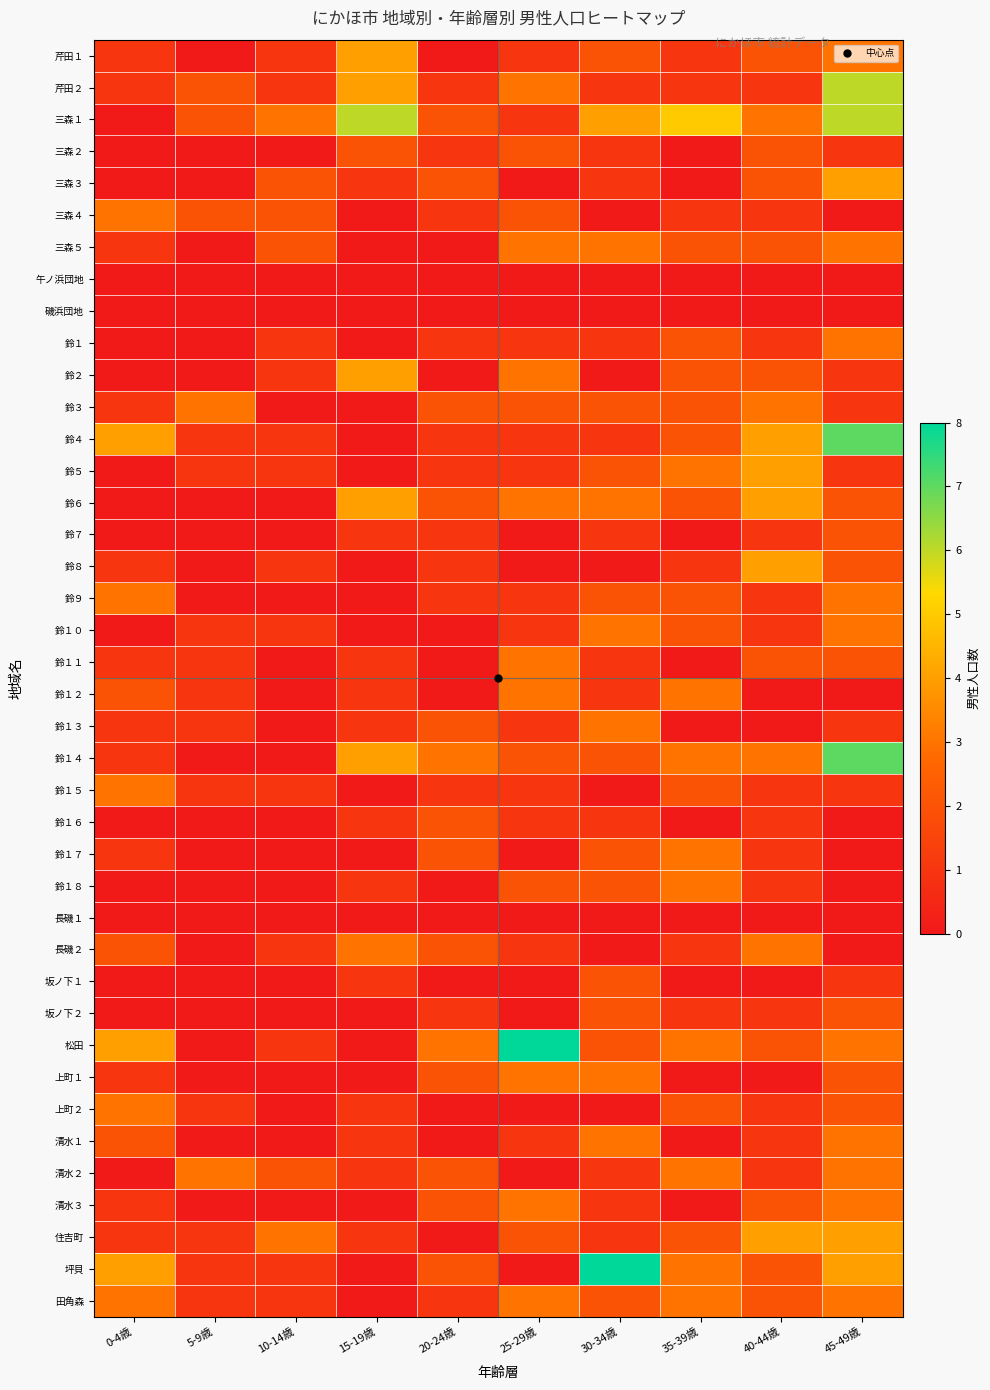

Reading left to right, extract all data points from this chart.

芹田１: 0-4歳=1	5-9歳=0	10-14歳=1	15-19歳=4	20-24歳=0	25-29歳=1	30-34歳=2	35-39歳=1	40-44歳=2	45-49歳=3
芹田２: 0-4歳=1	5-9歳=2	10-14歳=1	15-19歳=4	20-24歳=1	25-29歳=3	30-34歳=1	35-39歳=1	40-44歳=1	45-49歳=6
三森１: 0-4歳=0	5-9歳=2	10-14歳=3	15-19歳=6	20-24歳=2	25-29歳=1	30-34歳=4	35-39歳=5	40-44歳=3	45-49歳=6
三森２: 0-4歳=0	5-9歳=0	10-14歳=0	15-19歳=2	20-24歳=1	25-29歳=2	30-34歳=1	35-39歳=0	40-44歳=2	45-49歳=1
三森３: 0-4歳=0	5-9歳=0	10-14歳=2	15-19歳=1	20-24歳=2	25-29歳=0	30-34歳=1	35-39歳=0	40-44歳=2	45-49歳=4
三森４: 0-4歳=3	5-9歳=2	10-14歳=2	15-19歳=0	20-24歳=1	25-29歳=2	30-34歳=0	35-39歳=1	40-44歳=1	45-49歳=0
三森５: 0-4歳=1	5-9歳=0	10-14歳=2	15-19歳=0	20-24歳=0	25-29歳=3	30-34歳=3	35-39歳=2	40-44歳=2	45-49歳=3
午ノ浜団地: 0-4歳=0	5-9歳=0	10-14歳=0	15-19歳=0	20-24歳=0	25-29歳=0	30-34歳=0	35-39歳=0	40-44歳=0	45-49歳=0
磯浜団地: 0-4歳=0	5-9歳=0	10-14歳=0	15-19歳=0	20-24歳=0	25-29歳=0	30-34歳=0	35-39歳=0	40-44歳=0	45-49歳=0
鈴１: 0-4歳=0	5-9歳=0	10-14歳=1	15-19歳=0	20-24歳=1	25-29歳=1	30-34歳=1	35-39歳=2	40-44歳=1	45-49歳=3
鈴２: 0-4歳=0	5-9歳=0	10-14歳=1	15-19歳=4	20-24歳=0	25-29歳=3	30-34歳=0	35-39歳=2	40-44歳=2	45-49歳=1
鈴３: 0-4歳=1	5-9歳=3	10-14歳=0	15-19歳=0	20-24歳=2	25-29歳=2	30-34歳=2	35-39歳=2	40-44歳=3	45-49歳=1
鈴４: 0-4歳=4	5-9歳=1	10-14歳=1	15-19歳=0	20-24歳=1	25-29歳=1	30-34歳=1	35-39歳=2	40-44歳=4	45-49歳=7
鈴５: 0-4歳=0	5-9歳=1	10-14歳=1	15-19歳=0	20-24歳=1	25-29歳=1	30-34歳=2	35-39歳=3	40-44歳=4	45-49歳=1
鈴６: 0-4歳=0	5-9歳=0	10-14歳=0	15-19歳=4	20-24歳=2	25-29歳=3	30-34歳=3	35-39歳=2	40-44歳=4	45-49歳=2
鈴７: 0-4歳=0	5-9歳=0	10-14歳=0	15-19歳=1	20-24歳=1	25-29歳=0	30-34歳=1	35-39歳=0	40-44歳=1	45-49歳=2
鈴８: 0-4歳=1	5-9歳=0	10-14歳=1	15-19歳=0	20-24歳=1	25-29歳=0	30-34歳=0	35-39歳=1	40-44歳=4	45-49歳=2
鈴９: 0-4歳=3	5-9歳=0	10-14歳=0	15-19歳=0	20-24歳=1	25-29歳=1	30-34歳=2	35-39歳=2	40-44歳=1	45-49歳=3
鈴１０: 0-4歳=0	5-9歳=1	10-14歳=1	15-19歳=0	20-24歳=0	25-29歳=1	30-34歳=3	35-39歳=2	40-44歳=1	45-49歳=3
鈴１１: 0-4歳=1	5-9歳=1	10-14歳=0	15-19歳=1	20-24歳=0	25-29歳=3	30-34歳=1	35-39歳=0	40-44歳=2	45-49歳=2
鈴１２: 0-4歳=2	5-9歳=1	10-14歳=0	15-19歳=1	20-24歳=0	25-29歳=3	30-34歳=1	35-39歳=3	40-44歳=0	45-49歳=0
鈴１３: 0-4歳=1	5-9歳=1	10-14歳=0	15-19歳=1	20-24歳=2	25-29歳=1	30-34歳=3	35-39歳=0	40-44歳=0	45-49歳=1
鈴１４: 0-4歳=1	5-9歳=0	10-14歳=0	15-19歳=4	20-24歳=3	25-29歳=2	30-34歳=2	35-39歳=3	40-44歳=3	45-49歳=7
鈴１５: 0-4歳=3	5-9歳=1	10-14歳=1	15-19歳=0	20-24歳=1	25-29歳=1	30-34歳=0	35-39歳=2	40-44歳=1	45-49歳=1
鈴１６: 0-4歳=0	5-9歳=0	10-14歳=0	15-19歳=1	20-24歳=2	25-29歳=1	30-34歳=1	35-39歳=0	40-44歳=1	45-49歳=0
鈴１７: 0-4歳=1	5-9歳=0	10-14歳=0	15-19歳=0	20-24歳=2	25-29歳=0	30-34歳=2	35-39歳=3	40-44歳=1	45-49歳=0
鈴１８: 0-4歳=0	5-9歳=0	10-14歳=0	15-19歳=1	20-24歳=0	25-29歳=2	30-34歳=2	35-39歳=3	40-44歳=1	45-49歳=0
長磯１: 0-4歳=0	5-9歳=0	10-14歳=0	15-19歳=0	20-24歳=0	25-29歳=0	30-34歳=0	35-39歳=0	40-44歳=0	45-49歳=0
長磯２: 0-4歳=2	5-9歳=0	10-14歳=1	15-19歳=3	20-24歳=2	25-29歳=1	30-34歳=0	35-39歳=1	40-44歳=3	45-49歳=0
坂ノ下１: 0-4歳=0	5-9歳=0	10-14歳=0	15-19歳=1	20-24歳=0	25-29歳=0	30-34歳=2	35-39歳=0	40-44歳=0	45-49歳=1
坂ノ下２: 0-4歳=0	5-9歳=0	10-14歳=0	15-19歳=0	20-24歳=1	25-29歳=0	30-34歳=2	35-39歳=1	40-44歳=1	45-49歳=2
松田: 0-4歳=4	5-9歳=0	10-14歳=1	15-19歳=0	20-24歳=3	25-29歳=8	30-34歳=2	35-39歳=3	40-44歳=2	45-49歳=3
上町１: 0-4歳=1	5-9歳=0	10-14歳=0	15-19歳=0	20-24歳=2	25-29歳=3	30-34歳=3	35-39歳=0	40-44歳=0	45-49歳=2
上町２: 0-4歳=3	5-9歳=1	10-14歳=0	15-19歳=1	20-24歳=0	25-29歳=0	30-34歳=0	35-39歳=2	40-44歳=1	45-49歳=2
清水１: 0-4歳=2	5-9歳=0	10-14歳=0	15-19歳=1	20-24歳=0	25-29歳=1	30-34歳=3	35-39歳=0	40-44歳=1	45-49歳=3
清水２: 0-4歳=0	5-9歳=3	10-14歳=2	15-19歳=1	20-24歳=2	25-29歳=0	30-34歳=1	35-39歳=3	40-44歳=1	45-49歳=3
清水３: 0-4歳=1	5-9歳=0	10-14歳=0	15-19歳=0	20-24歳=2	25-29歳=3	30-34歳=1	35-39歳=0	40-44歳=2	45-49歳=3
住吉町: 0-4歳=1	5-9歳=1	10-14歳=3	15-19歳=1	20-24歳=0	25-29歳=2	30-34歳=1	35-39歳=2	40-44歳=4	45-49歳=4
坪貝: 0-4歳=4	5-9歳=1	10-14歳=1	15-19歳=0	20-24歳=2	25-29歳=0	30-34歳=8	35-39歳=3	40-44歳=2	45-49歳=4
田角森: 0-4歳=3	5-9歳=1	10-14歳=1	15-19歳=0	20-24歳=1	25-29歳=3	30-34歳=2	35-39歳=3	40-44歳=2	45-49歳=3